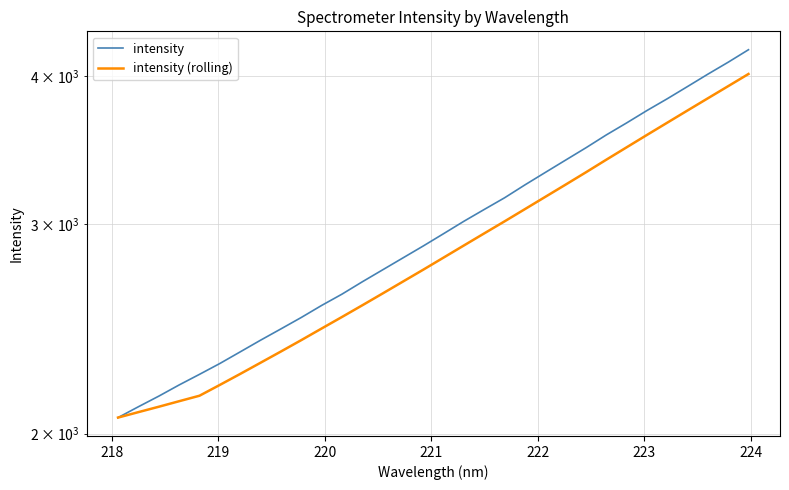

Reading right to left, transcribe all the data shown in this chart.

intensity: 4207.0	4106.4	4012.4	3917.7	3825.7	3739.5	3650.8	3566.9	3479.4	3397.3	3317.0	3238.2	3158.3	3087.8	3018.0	2946.3	2876.9	2811.1	2746.8	2683.9	2620.4	2563.7	2504.6	2449.8	2396.9	2343.3	2291.1	2243.5	2197.8	2150.7	2107.1	2063.3
intensity (rolling): 4013.8	3920.3	3829.2	3740.1	3652.4	3566.8	3482.3	3399.8	3318.1	3239.7	3163.9	3089.7	3017.5	2948.0	2879.8	2813.0	2747.8	2685.2	2623.9	2564.5	2507.1	2451.7	2397.2	2344.9	2294.5	2245.3	2198.1	2152.5	2129.7	2107.0	2085.2	2063.3